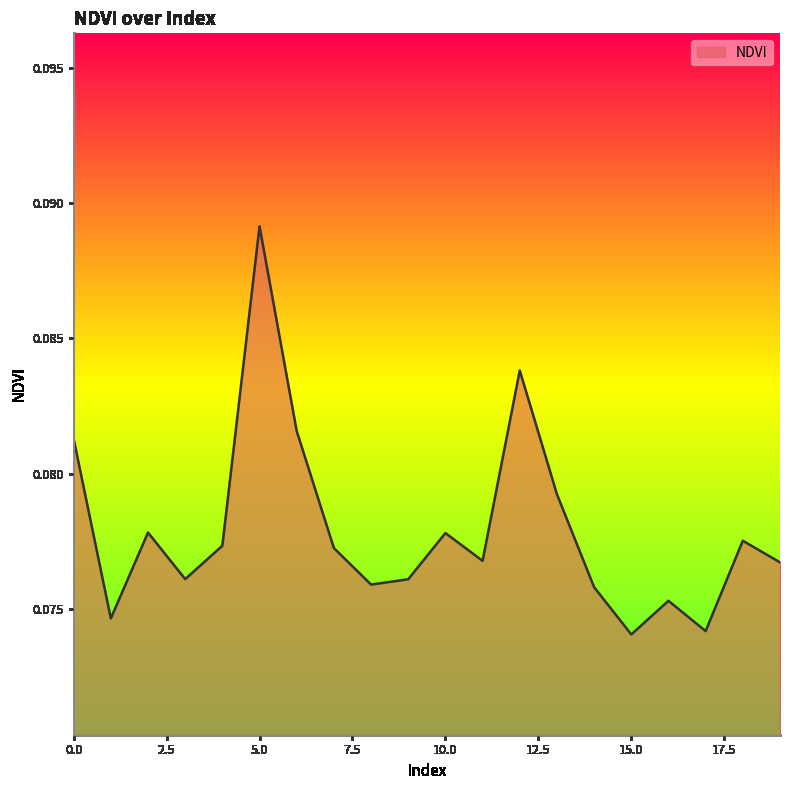

How many lines are shown in the chart?

1